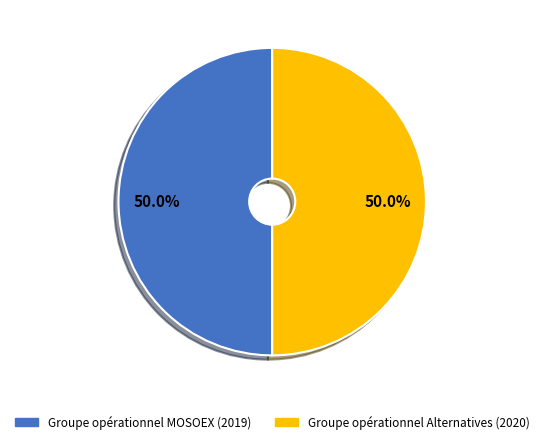

True or false: Groupe opérationnel Alternatives accounts for 43% of the total.

False